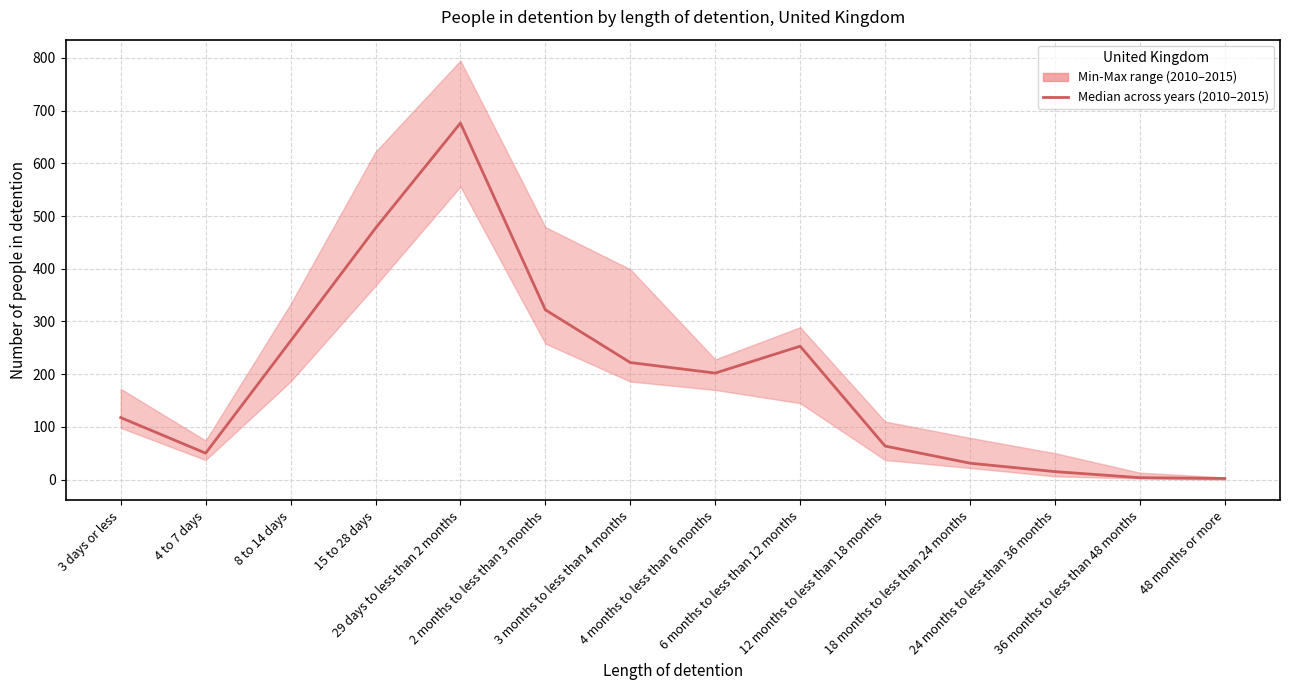

What is the change in value from 15 to 28 days to 4 months to less than 6 months?

-275.0